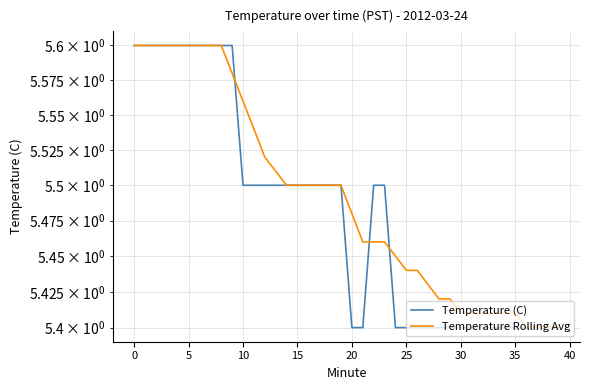

Which series ends up on top after the final intersection of Temperature Rolling Avg and Temperature (C)?

Temperature Rolling Avg